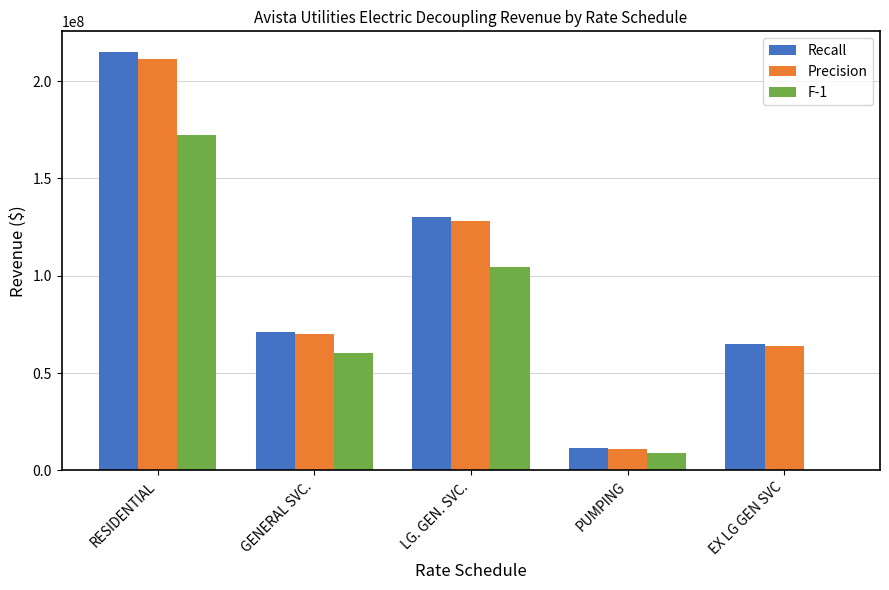

What are all the series names shown in the legend?

Recall, Precision, F-1